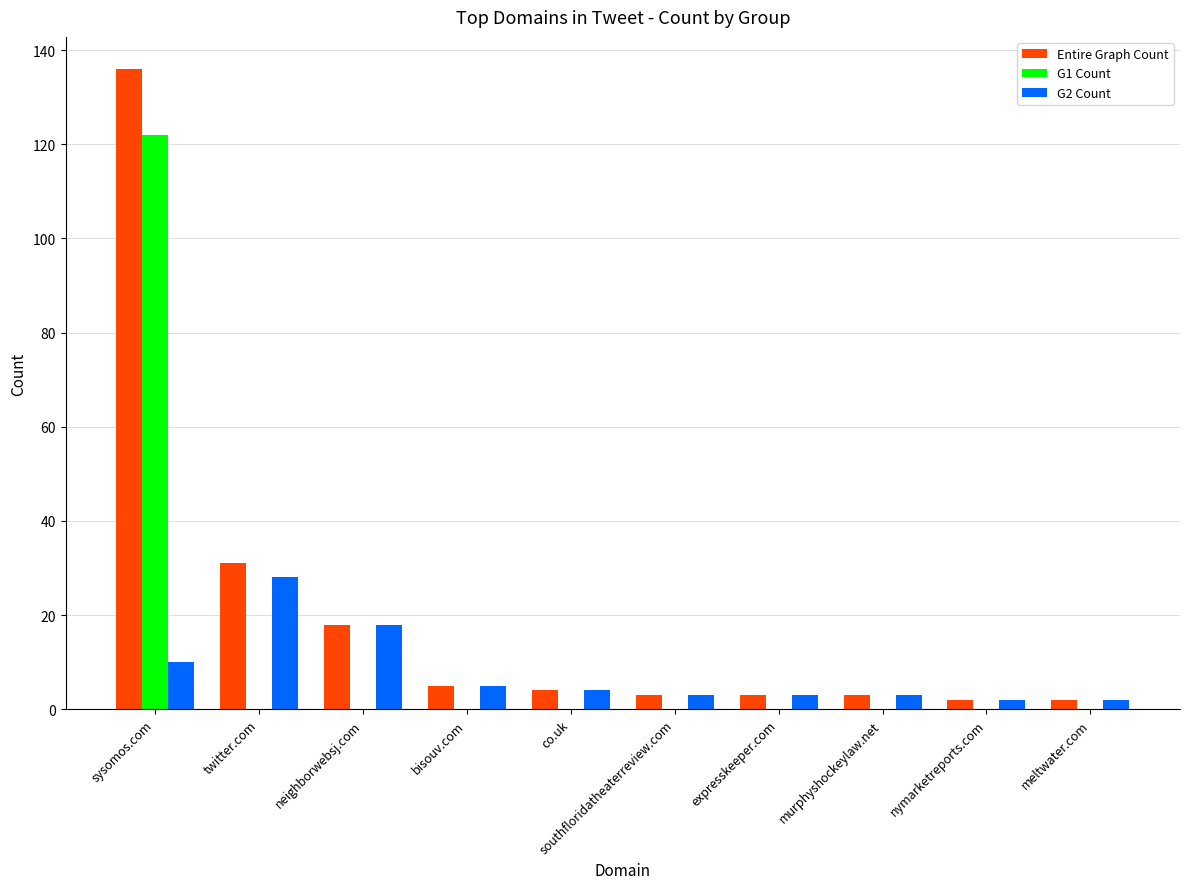

What is the sum of the Entire Graph Count values at co.uk and murphyshockeylaw.net?

7